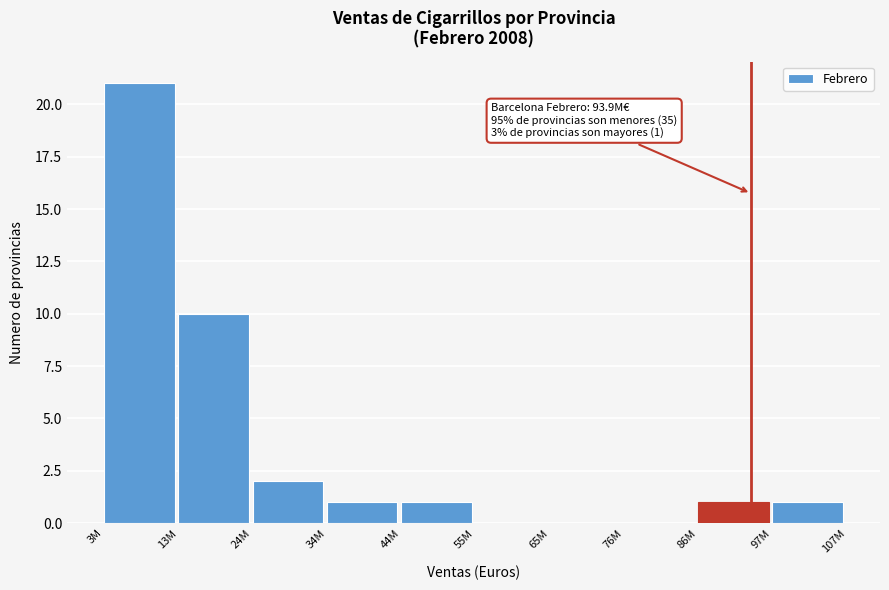

Reading right to left, what are all the values shown in this chart?

97M=1	86M=1	76M=0	65M=0	55M=0	44M=1	34M=1	24M=2	13M=10	3M=21